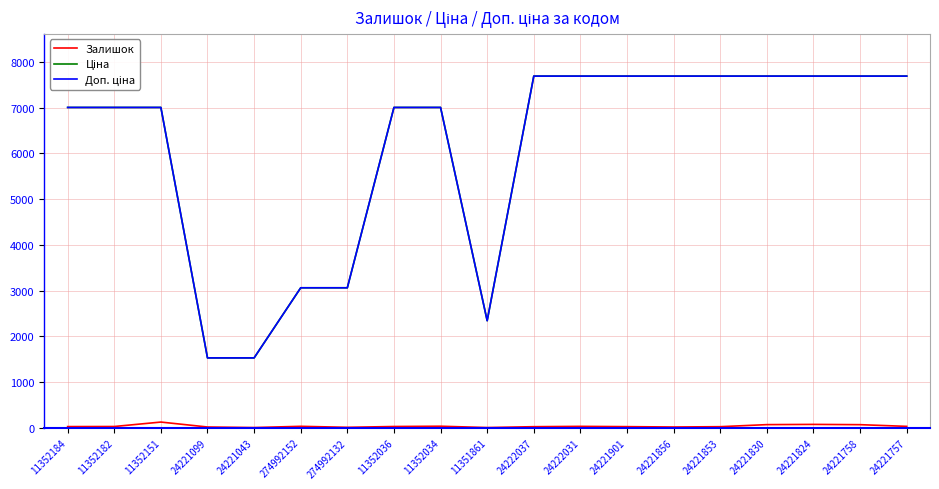

What is the greatest value displayed?

7688.0